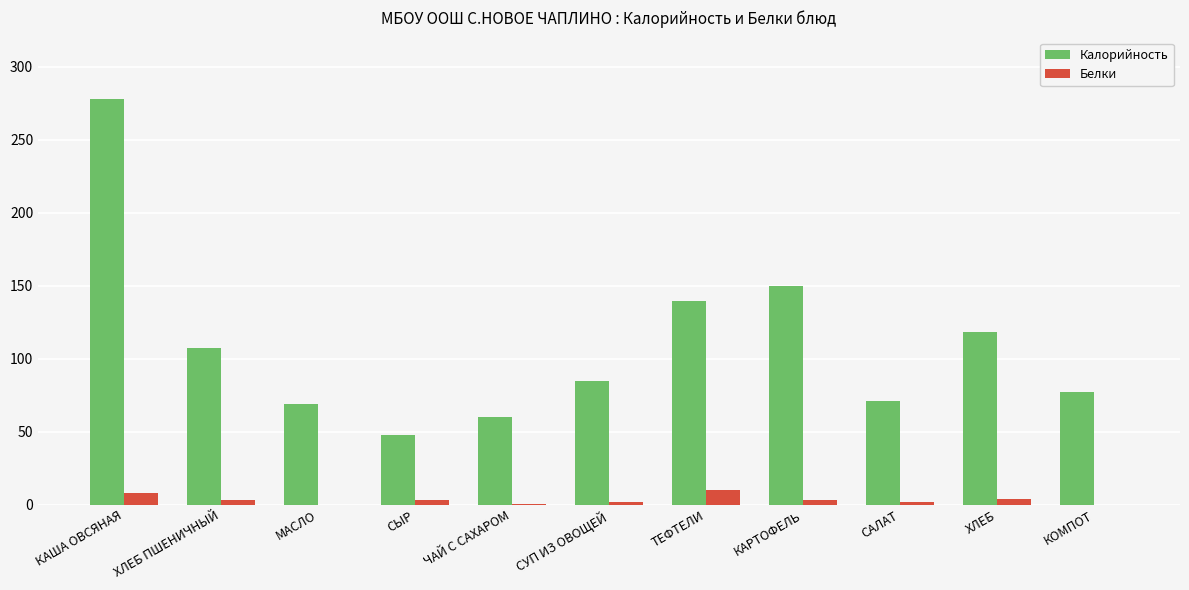

What is the sum of all Белки values?

35.2